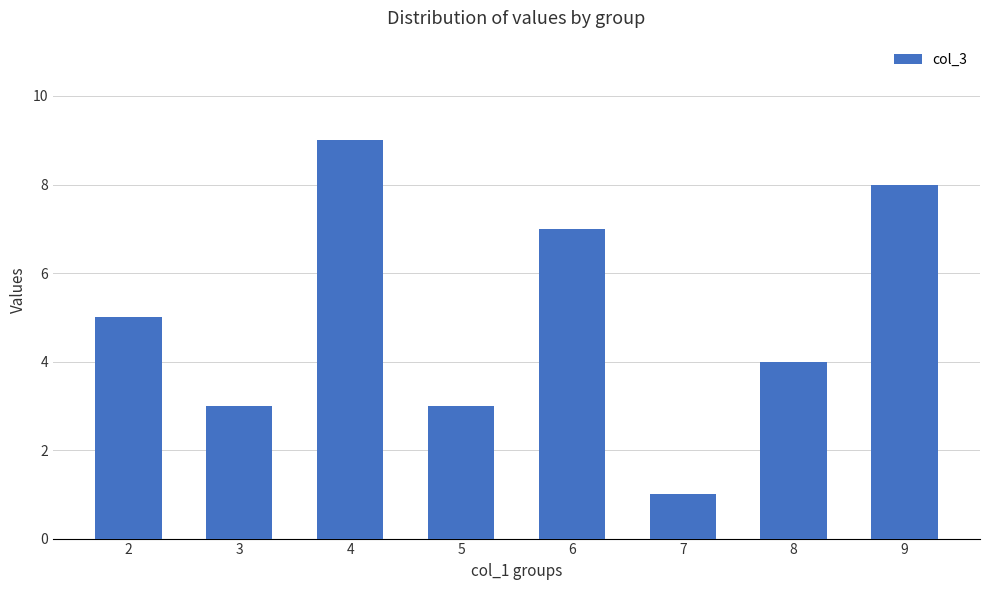

True or false: the data shows 8 at 9.

True